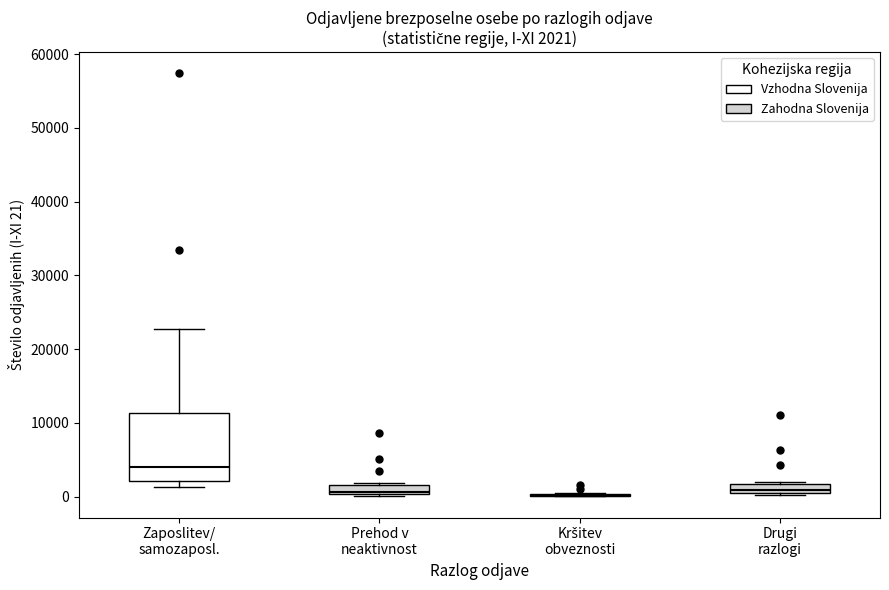

Which box is the tallest, from its lower edge to its upper edge?

Zaposlitev/ samozaposl.